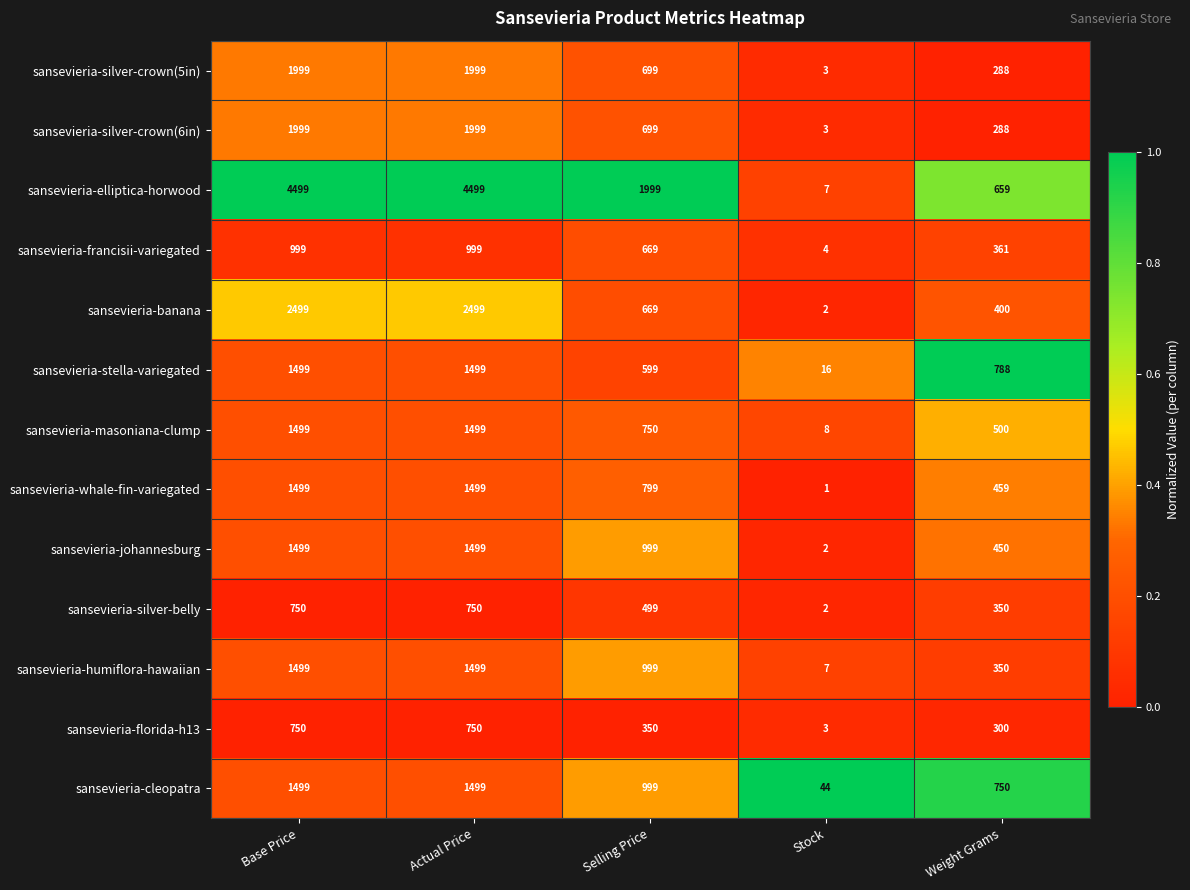

At which label does sansevieria-silver-belly reach its minimum?

Stock